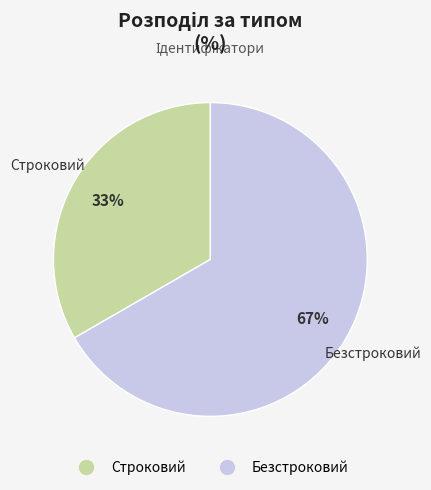

Combined, do Безстроковий and Строковий account for over 50%?

Yes